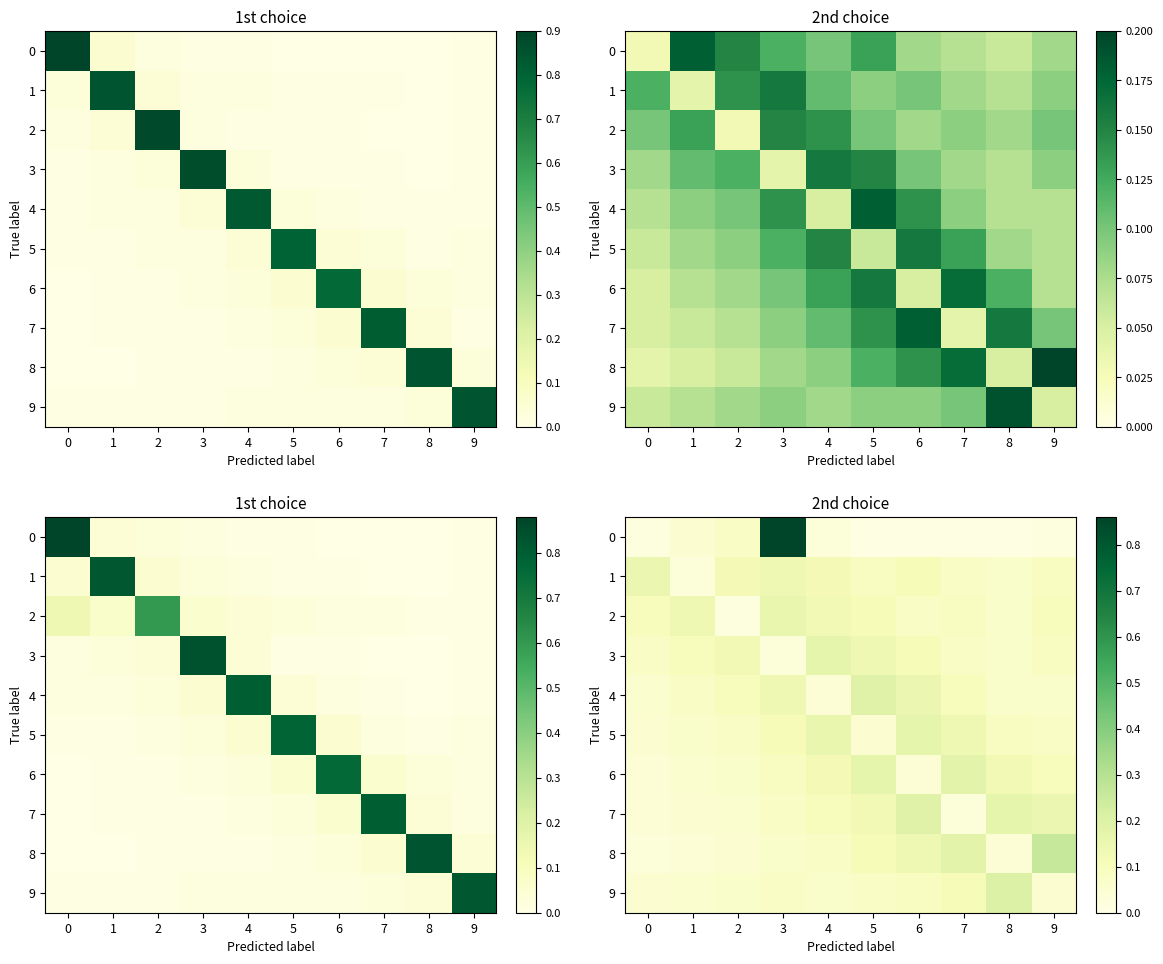

Is it true that 0 equals 1.3 at 3?

False